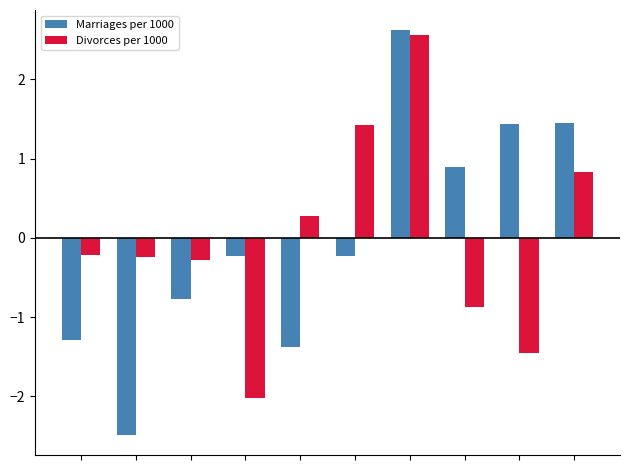

Reading left to right, list all the values displayed in this chart.

Marriages per 1000: -1.3	-2.5	-0.8	-0.2	-1.4	-0.2	2.6	0.9	1.4	1.4
Divorces per 1000: -0.2	-0.2	-0.3	-2.0	0.3	1.4	2.6	-0.9	-1.5	0.8